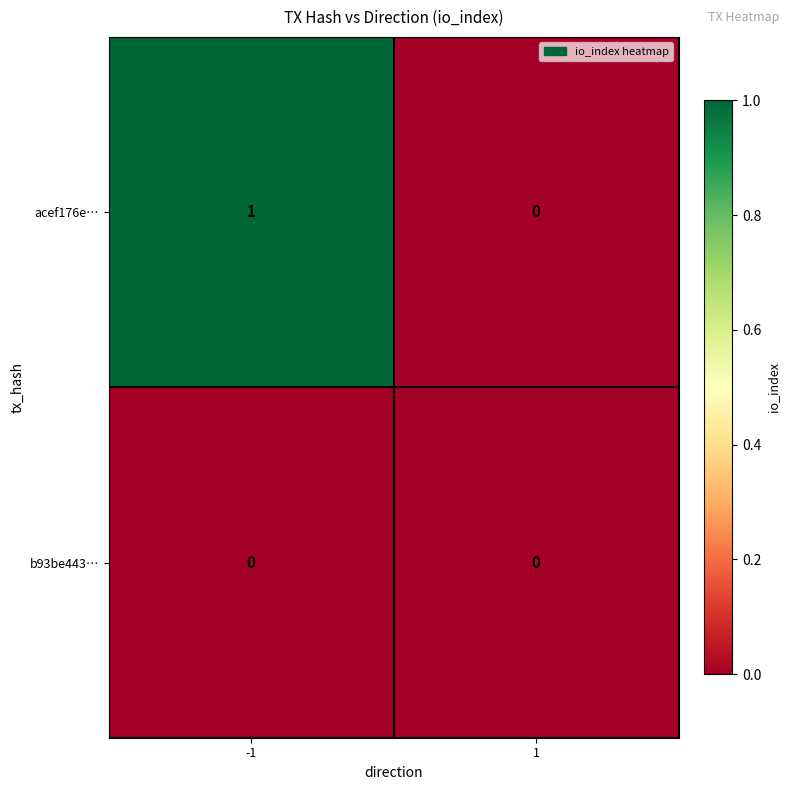

Which series changed the most between -1 and 1?

acef176e…